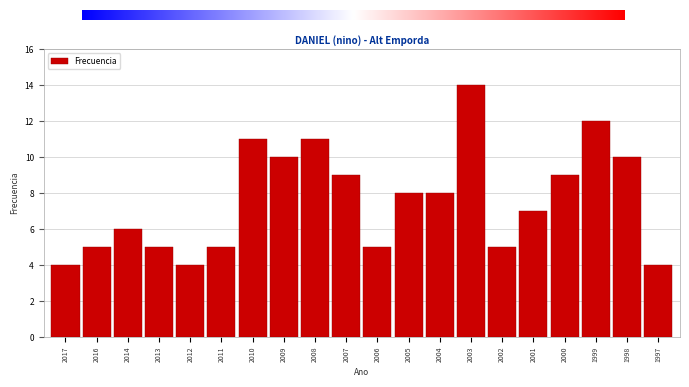

Reading left to right, list all the values displayed in this chart.

4	5	6	5	4	5	11	10	11	9	5	8	8	14	5	7	9	12	10	4